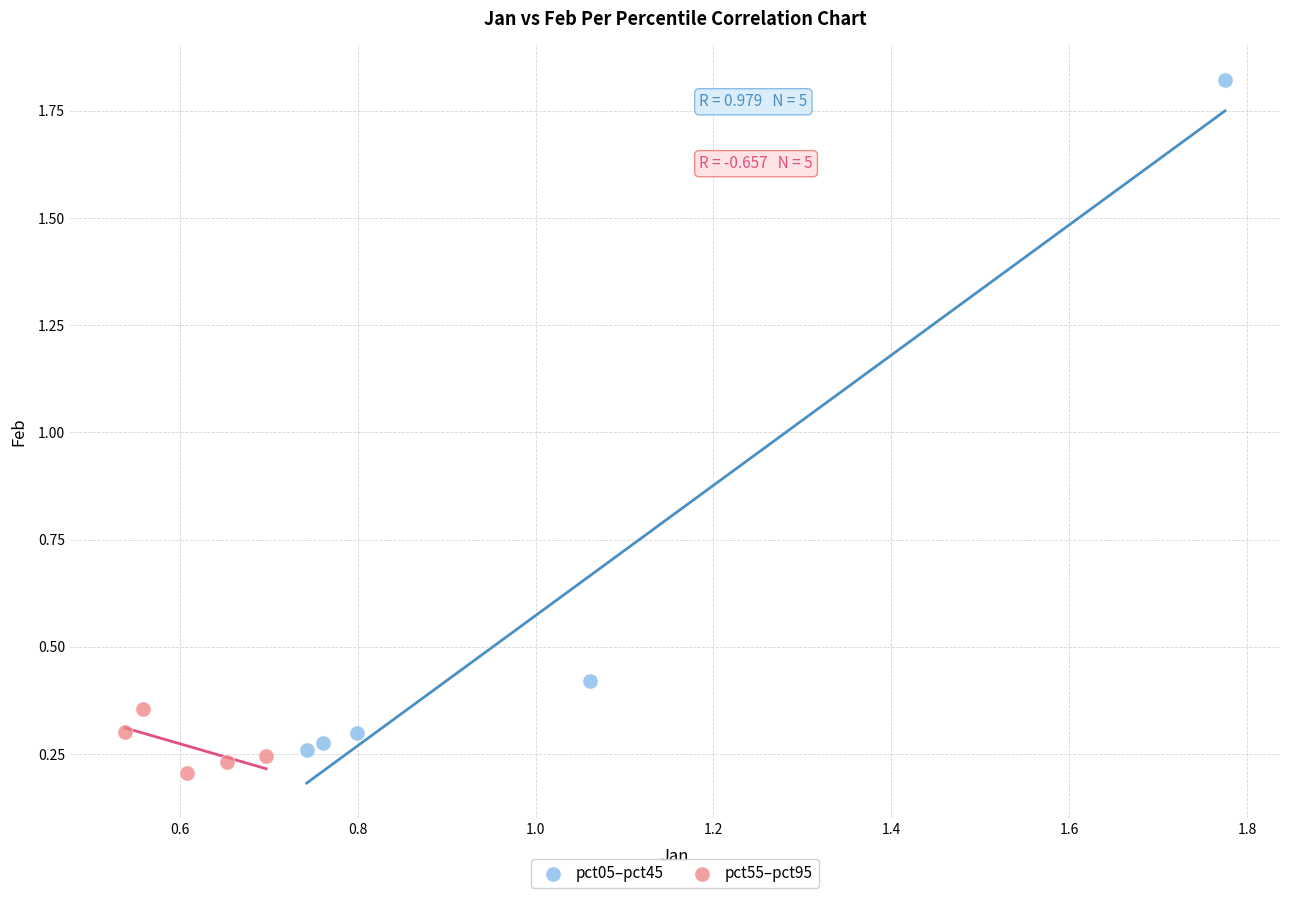

Which series has the largest Y range (max minus min)?

pct05–pct45